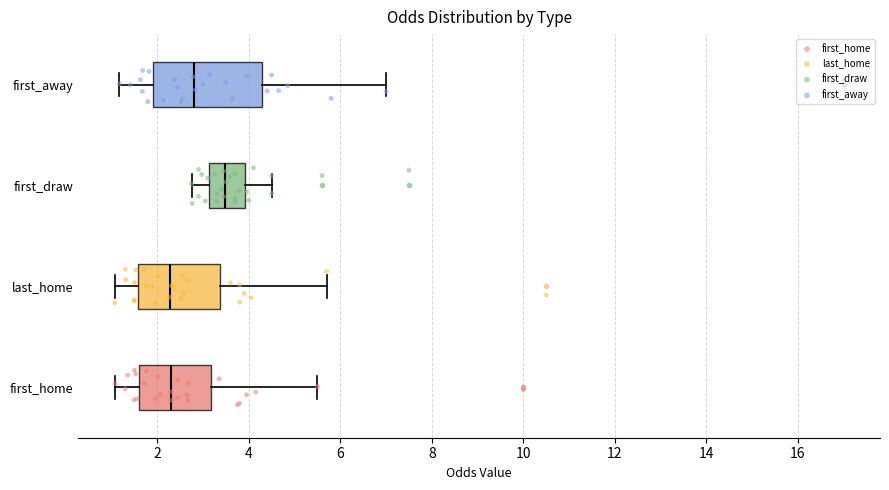

Which box is the widest, from its left edge to its right edge?

first_away